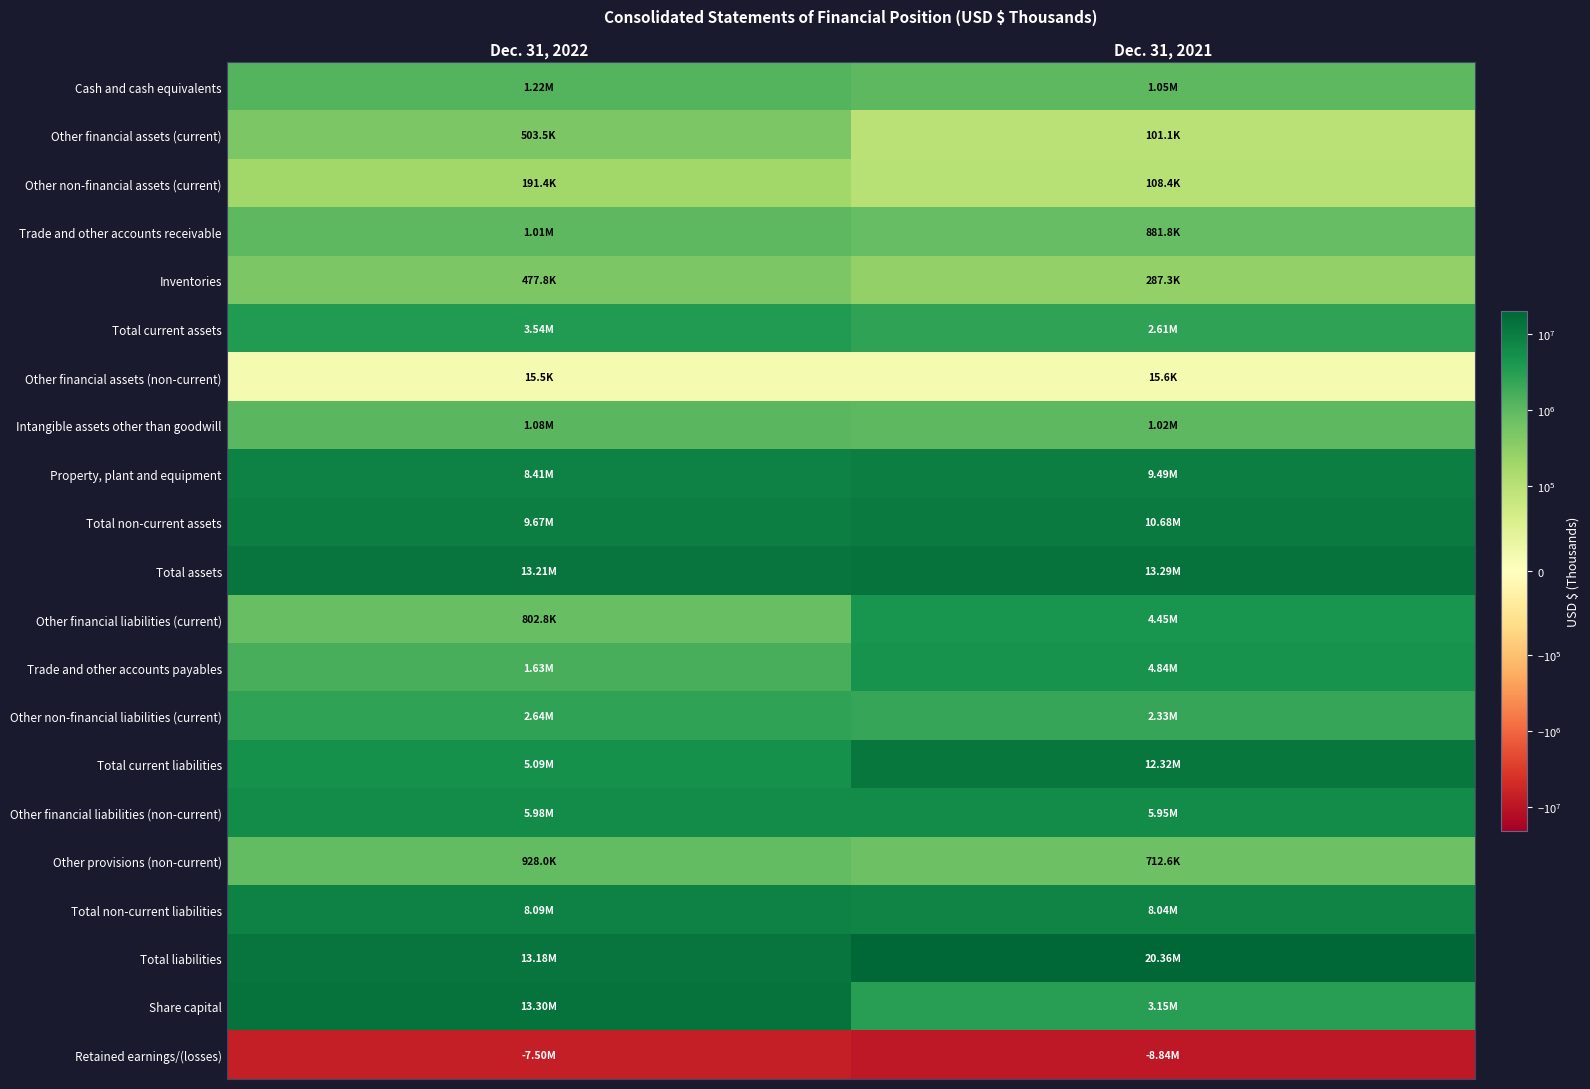

Reading right to left, what are all the values shown in this chart?

Cash and cash equivalents: Dec. 31, 2021=1046835	Dec. 31, 2022=1216675
Other financial assets (current): Dec. 31, 2021=101138	Dec. 31, 2022=503515
Other non-financial assets (current): Dec. 31, 2021=108368	Dec. 31, 2022=191364
Trade and other accounts receivable: Dec. 31, 2021=881770	Dec. 31, 2022=1008109
Inventories: Dec. 31, 2021=287337	Dec. 31, 2022=477789
Total current assets: Dec. 31, 2021=2614228	Dec. 31, 2022=3536424
Other financial assets (non-current): Dec. 31, 2021=15622	Dec. 31, 2022=15517
Intangible assets other than goodwill: Dec. 31, 2021=1018892	Dec. 31, 2022=1080386
Property, plant and equipment: Dec. 31, 2021=9489867	Dec. 31, 2022=8411661
Total non-current assets: Dec. 31, 2021=10677304	Dec. 31, 2022=9674600
Total assets: Dec. 31, 2021=13291532	Dec. 31, 2022=13211024
Other financial liabilities (current): Dec. 31, 2021=4453451	Dec. 31, 2022=802841
Trade and other accounts payables: Dec. 31, 2021=4839251	Dec. 31, 2022=1627992
Other non-financial liabilities (current): Dec. 31, 2021=2332576	Dec. 31, 2022=2642251
Total current liabilities: Dec. 31, 2021=12315427	Dec. 31, 2022=5088695
Other financial liabilities (non-current): Dec. 31, 2021=5948702	Dec. 31, 2022=5979039
Other provisions (non-current): Dec. 31, 2021=712581	Dec. 31, 2022=927964
Total non-current liabilities: Dec. 31, 2021=8043009	Dec. 31, 2022=8091608
Total liabilities: Dec. 31, 2021=20358436	Dec. 31, 2022=13180303
Share capital: Dec. 31, 2021=3146265	Dec. 31, 2022=13298486
Retained earnings/(losses): Dec. 31, 2021=-8841106	Dec. 31, 2022=-7501896